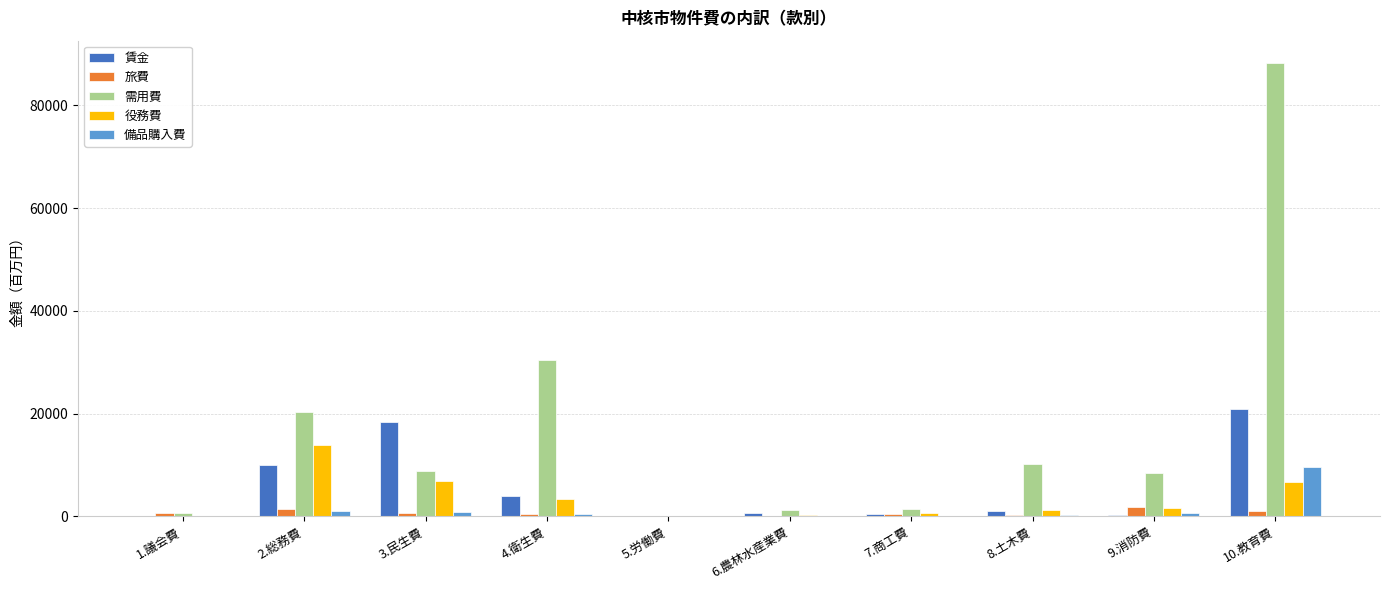

The value of 賃金 at 3.民生費 is 18338.2. True or false?

True